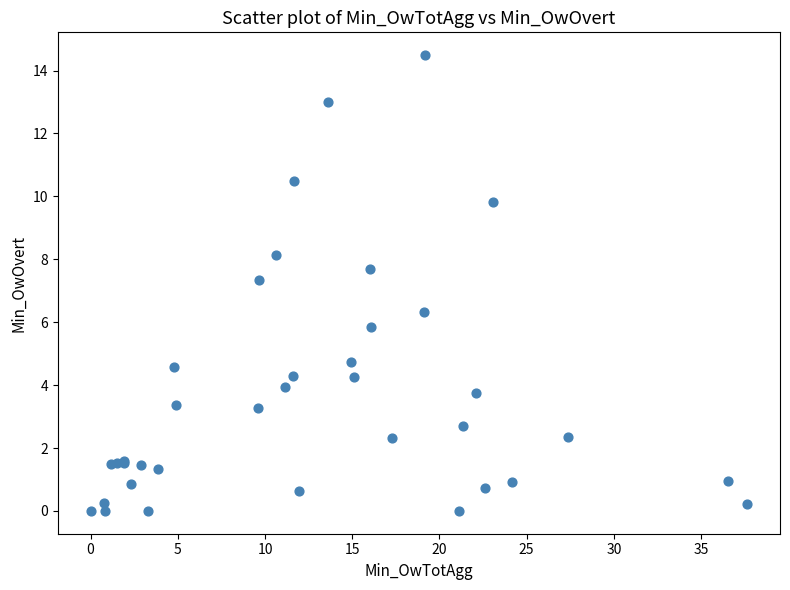

What Y value in the scatter plot is closest to 7?

7.3